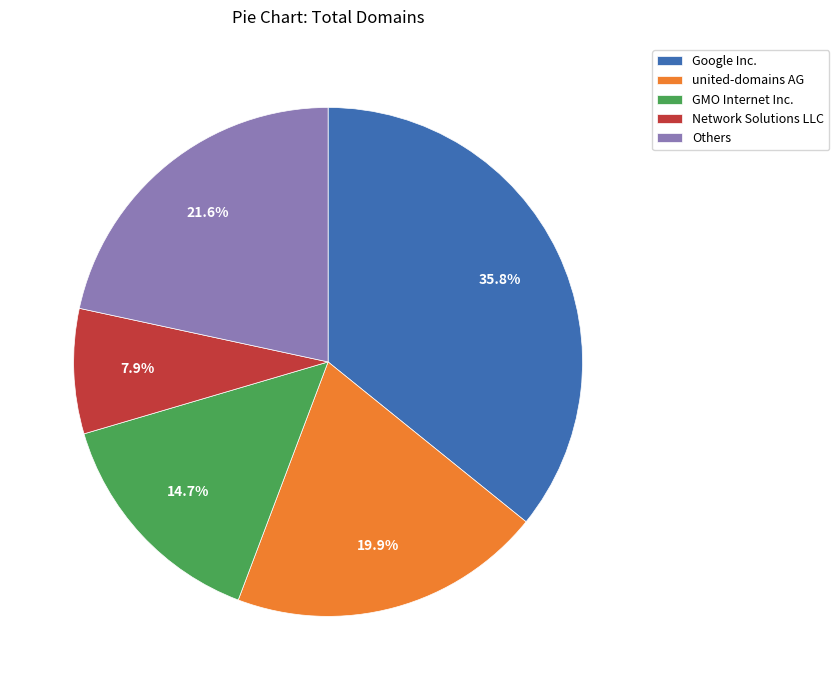

Rank the categories by value from lowest to highest.

Network Solutions LLC, GMO Internet Inc., united-domains AG, Others, Google Inc.